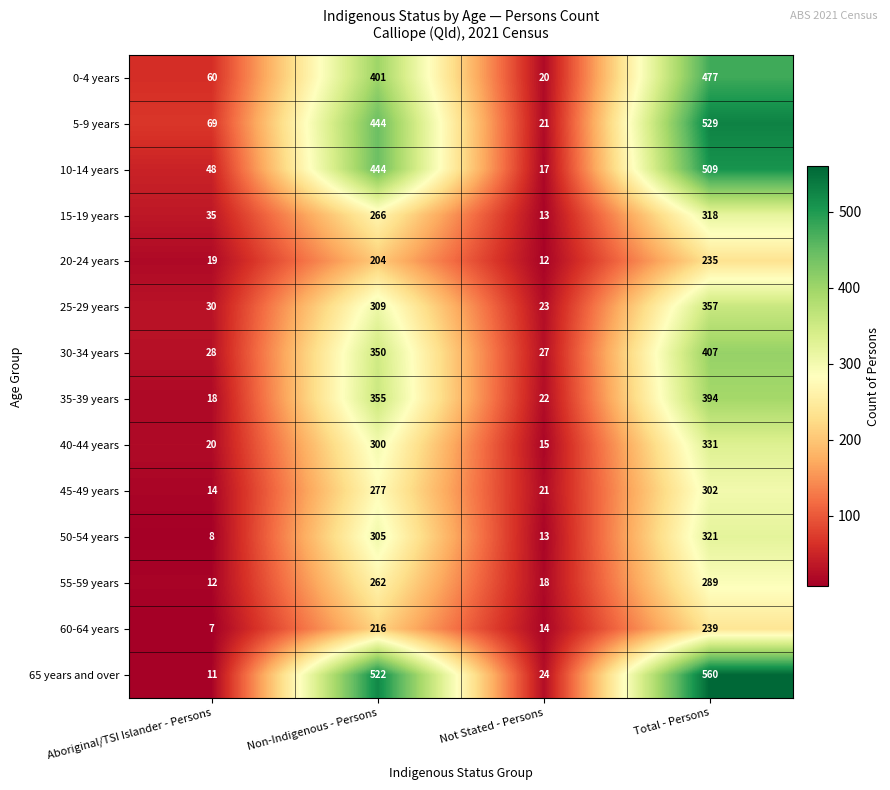

Is it true that 65 years and over equals 10 at Not Stated - Persons?

False